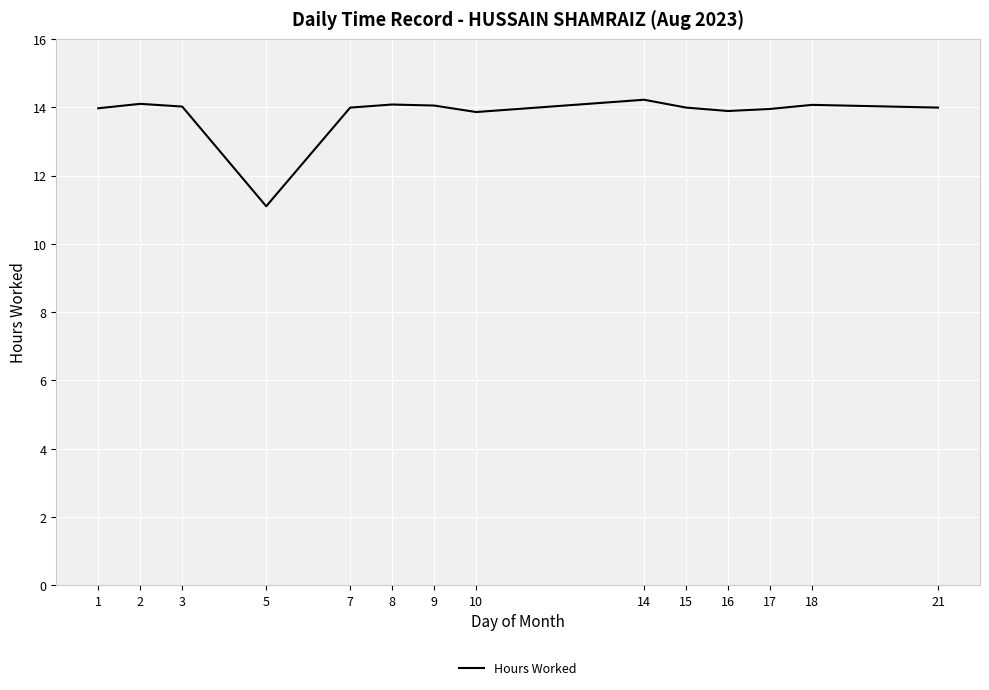

True or false: the data has more than 2 interior local peaks.

True